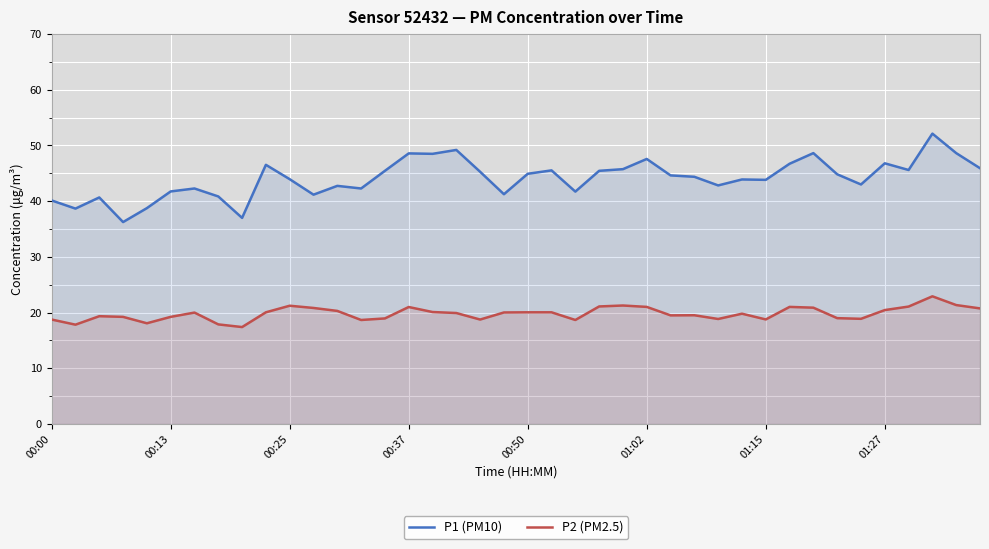

What is the maximum value for P2 (PM2.5)?

22.9